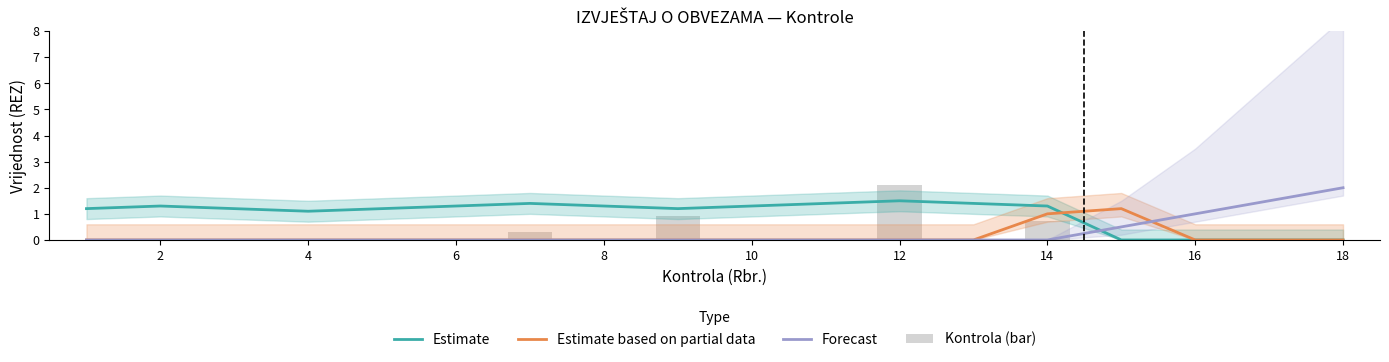

The Estimate series shows 1.3 at 14. True or false?

True